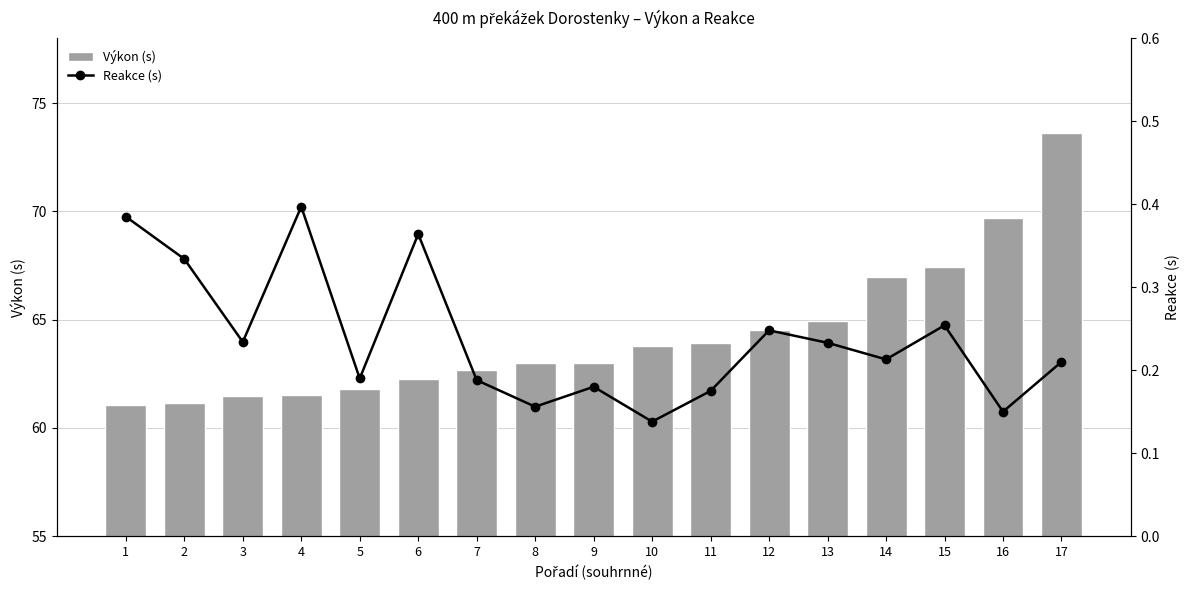

What is the spread (max minus min) of values at 9?

62.8